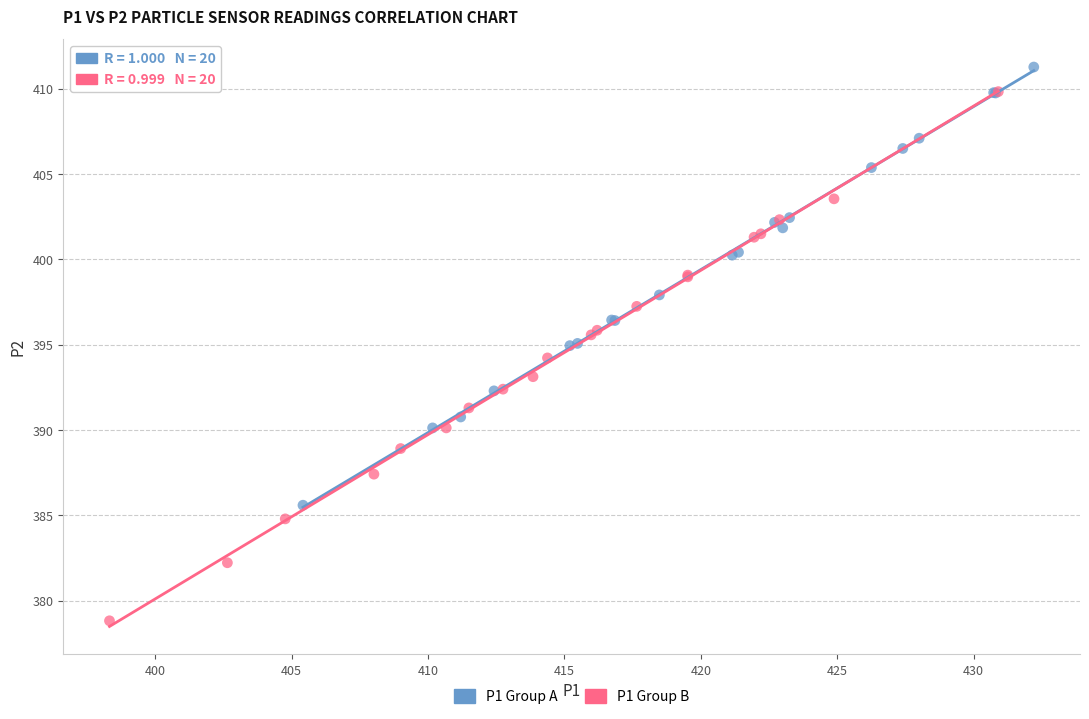

Which series has the widest spread of Y values?

P1 Group B